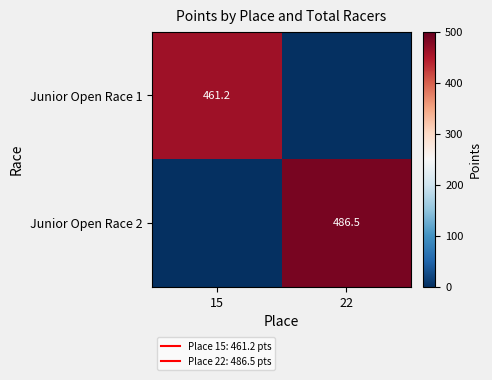

Rank the series by their average value, from highest to lowest.

Junior Open Race 2, Junior Open Race 1